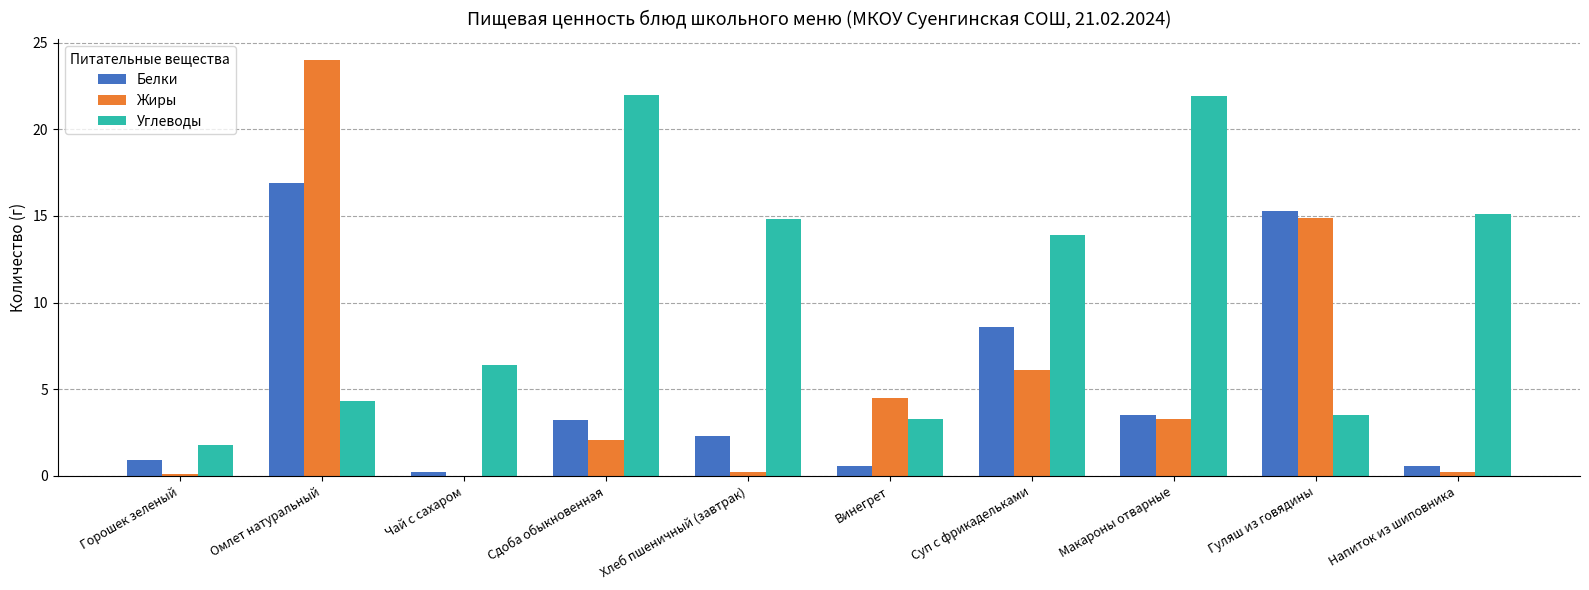

What is the spread (max minus min) of values at Горошек зеленый?

1.7